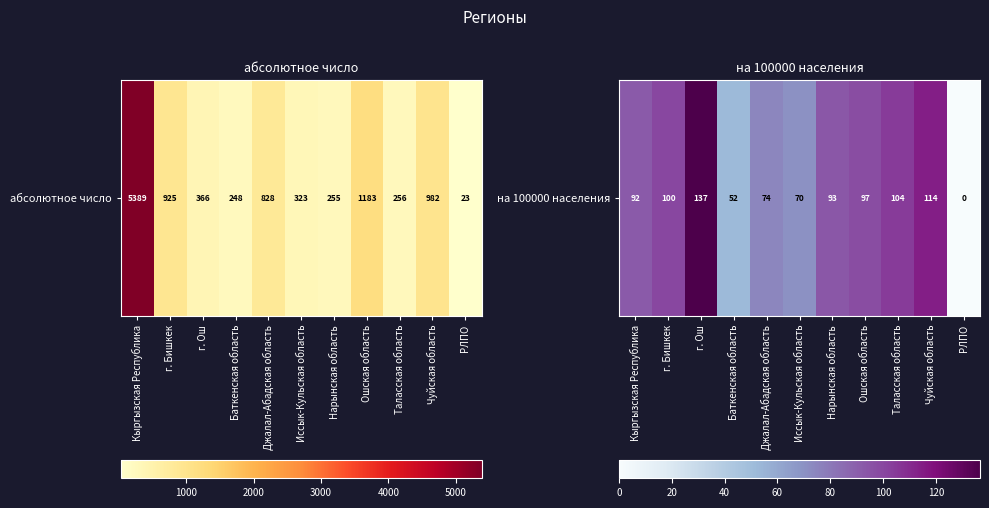

Reading left to right, what are all the values shown in this chart?

Кыргызская Республика=92.3	г. Бишкек=99.8	г. Ош=136.7	Баткенская область=52.2	Джалал-Абадская область=74.5	Иссык-Кульская область=70.0	Нарынская область=93.4	Ошская область=97.4	Таласская область=104.4	Чуйская область=113.9	РЛПО=0.0